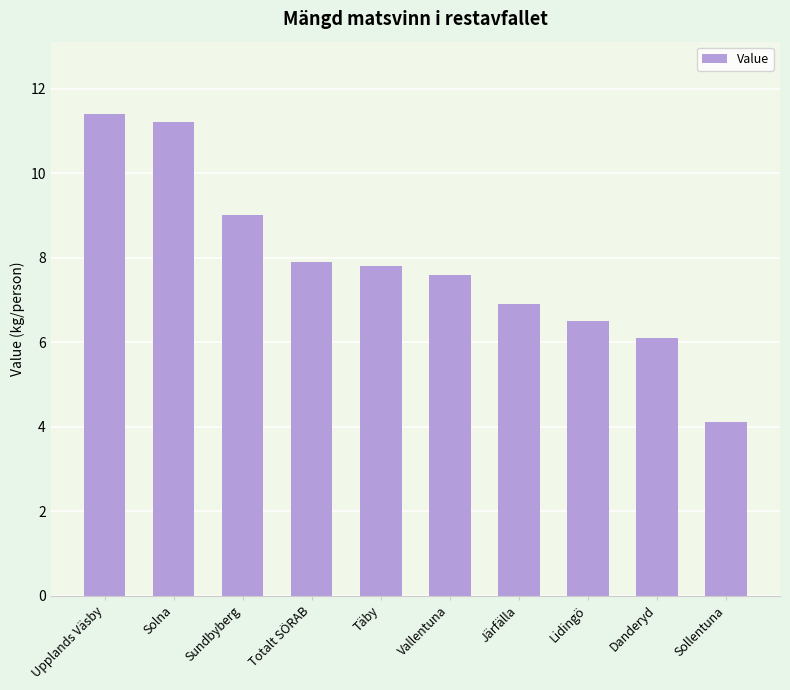

Which label corresponds to the smallest value in the chart?

Sollentuna